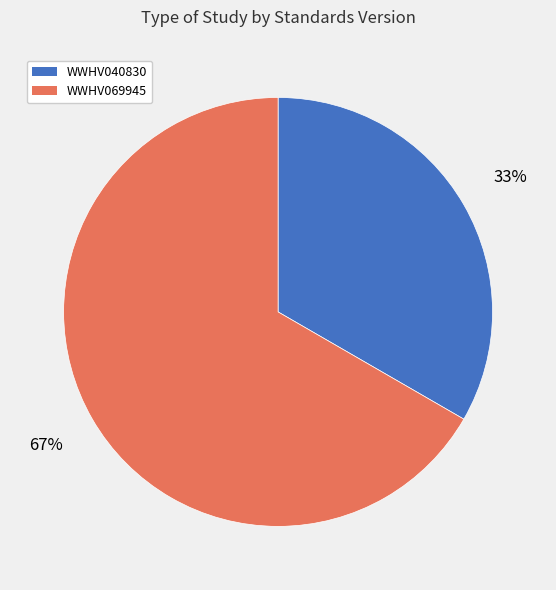

Does WWHV040830 account for over 50% of the chart?

No